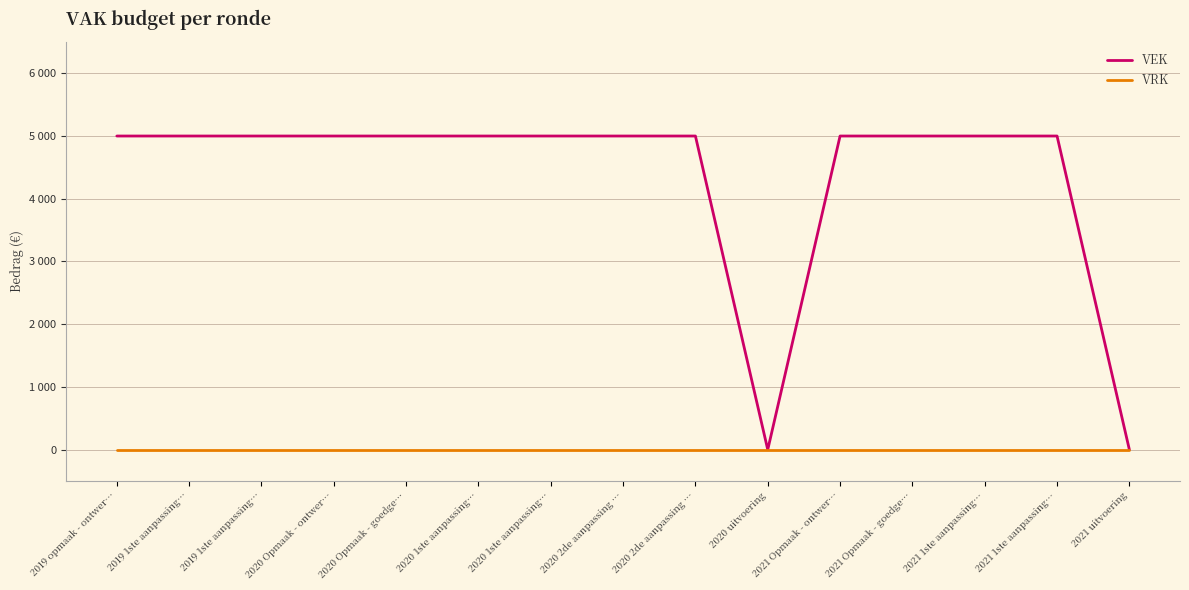

What are all the series names shown in the legend?

VEK, VRK